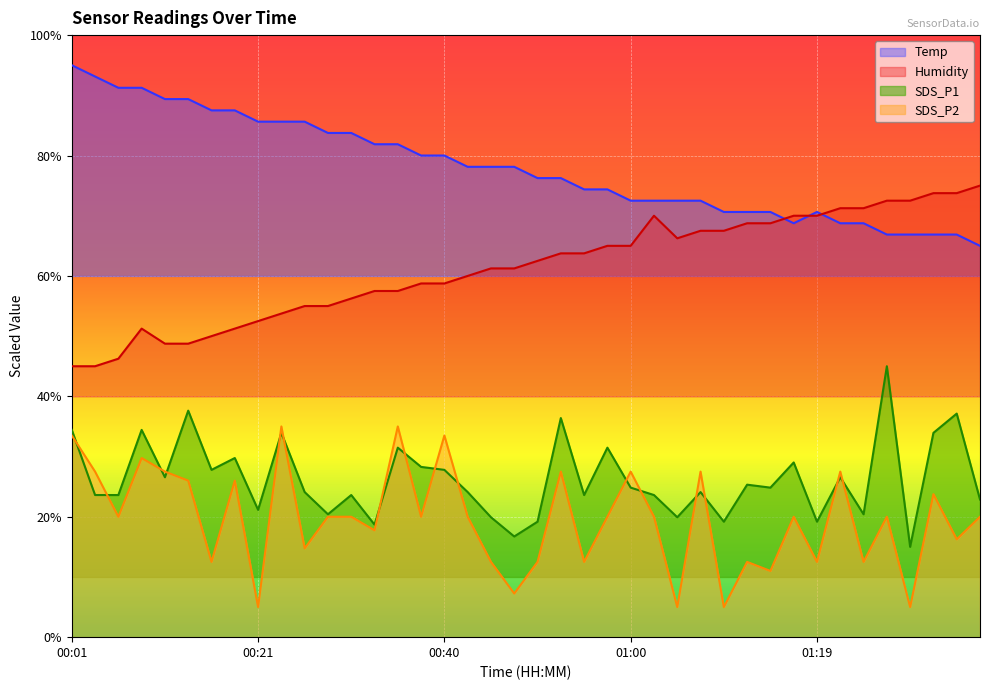

How many values in the Humidity series exceed 62?

20